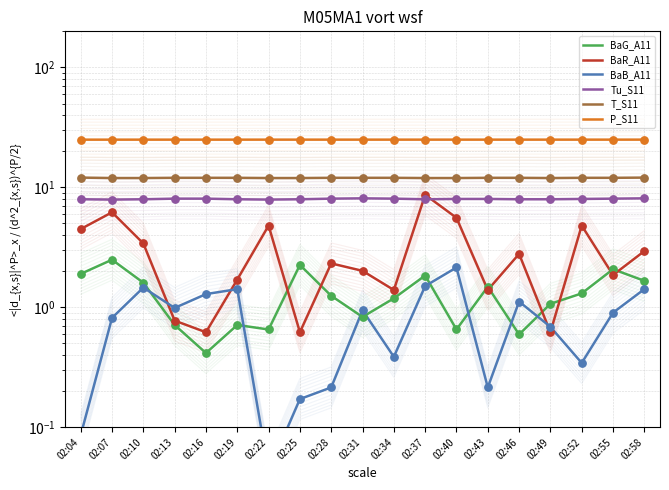

At which category is the sum across all series the highest?

02:37